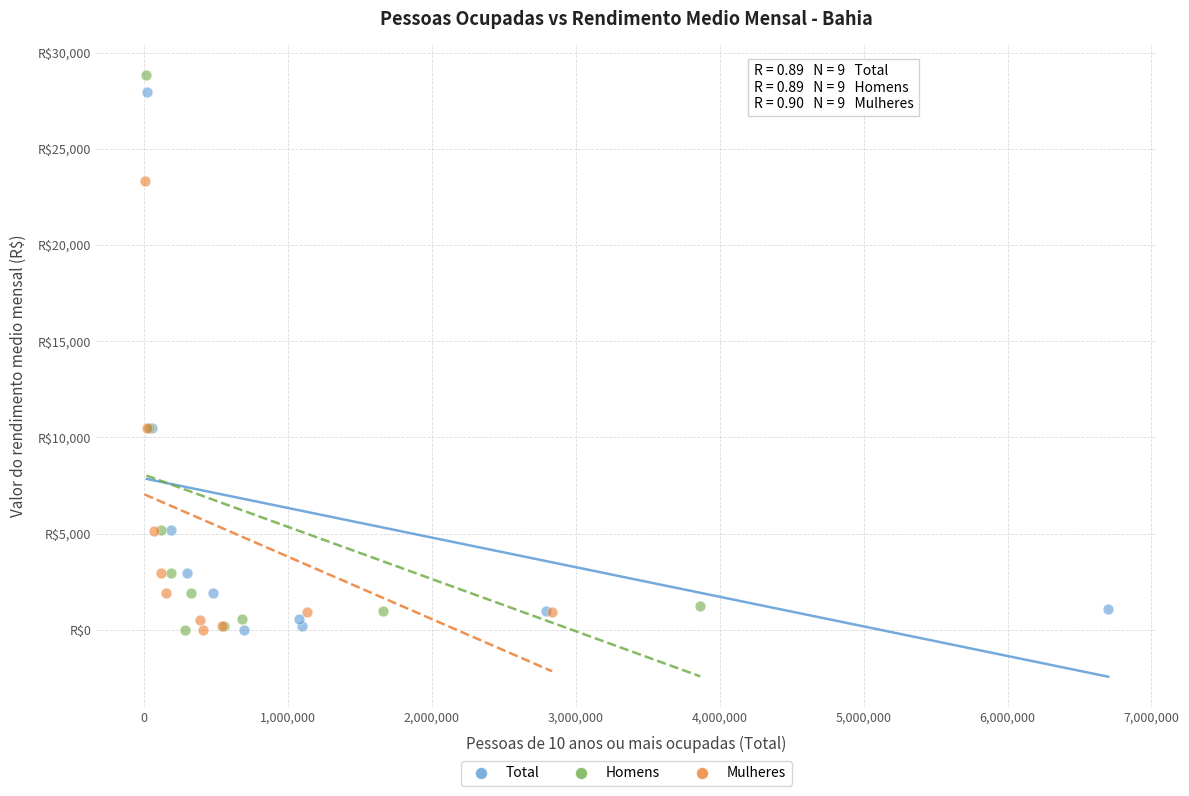

What are all the series names shown in the legend?

Total, Homens, Mulheres